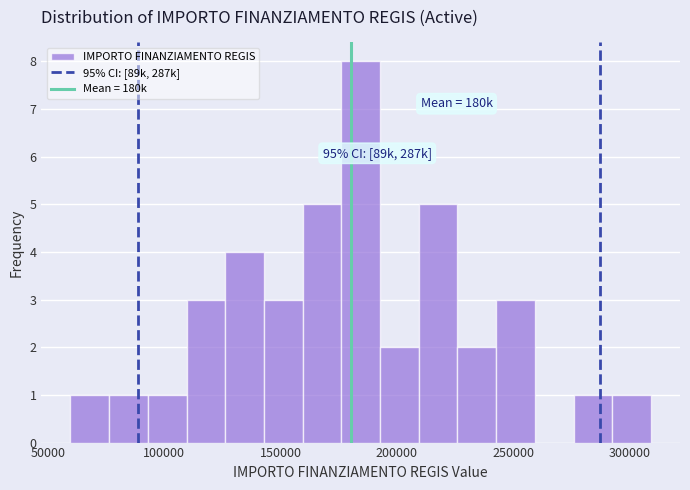

Around what value on the x-axis is the tallest bar? Give the approximate position of its centre, as read against the axis.

185000